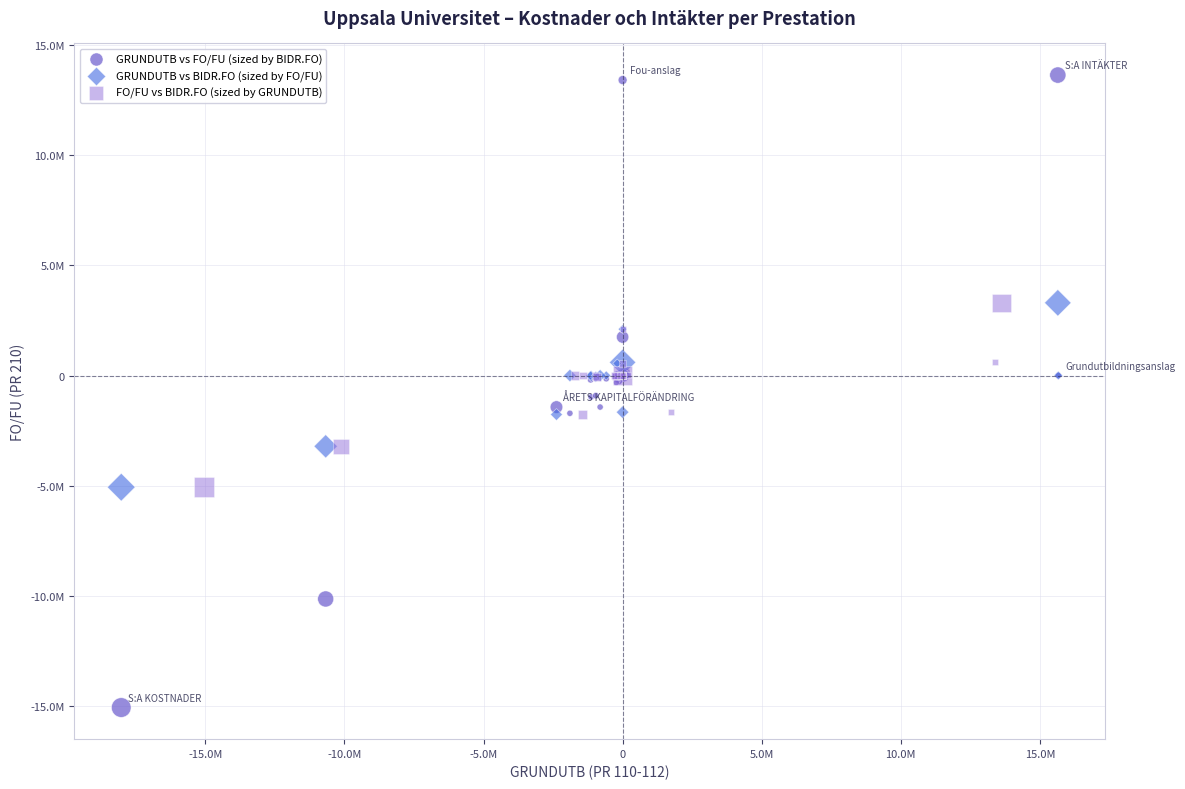

What are all the series names shown in the legend?

GRUNDUTB vs FO/FU (sized by BIDR.FO), GRUNDUTB vs BIDR.FO (sized by FO/FU), FO/FU vs BIDR.FO (sized by GRUNDUTB)